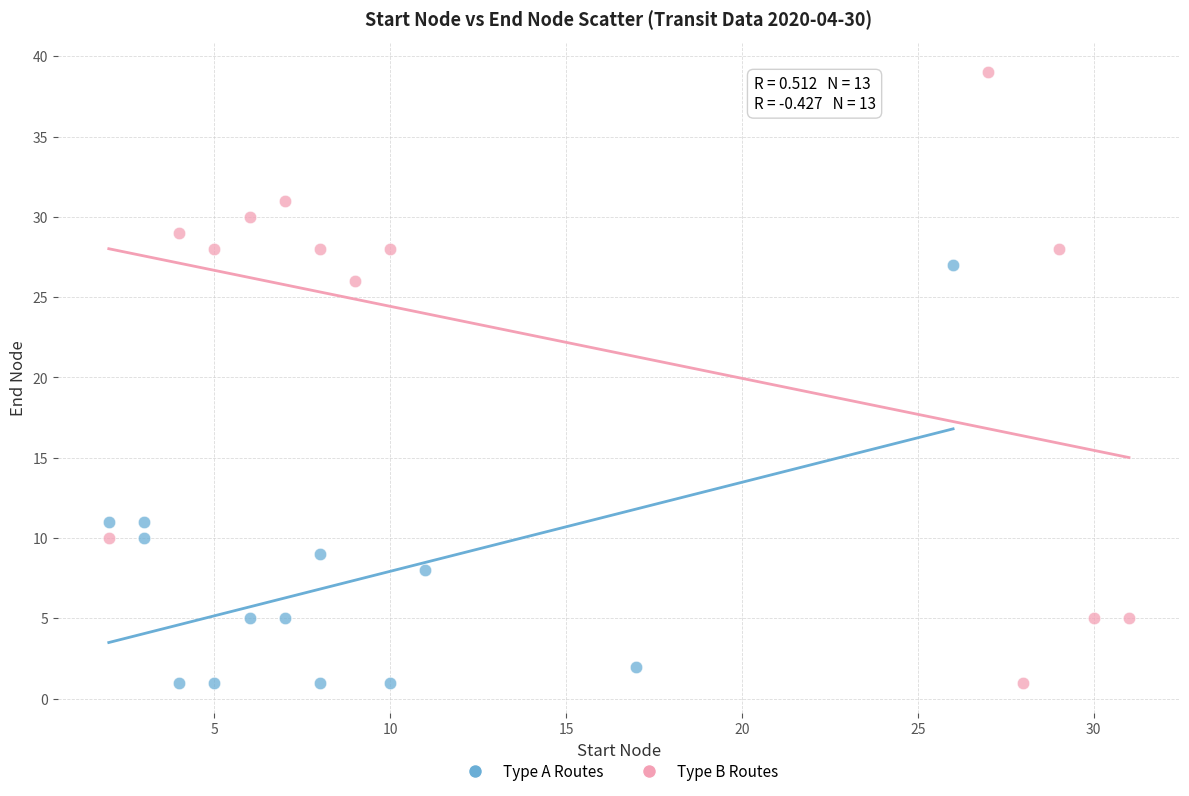

Which series has the widest spread of Y values?

Type B Routes